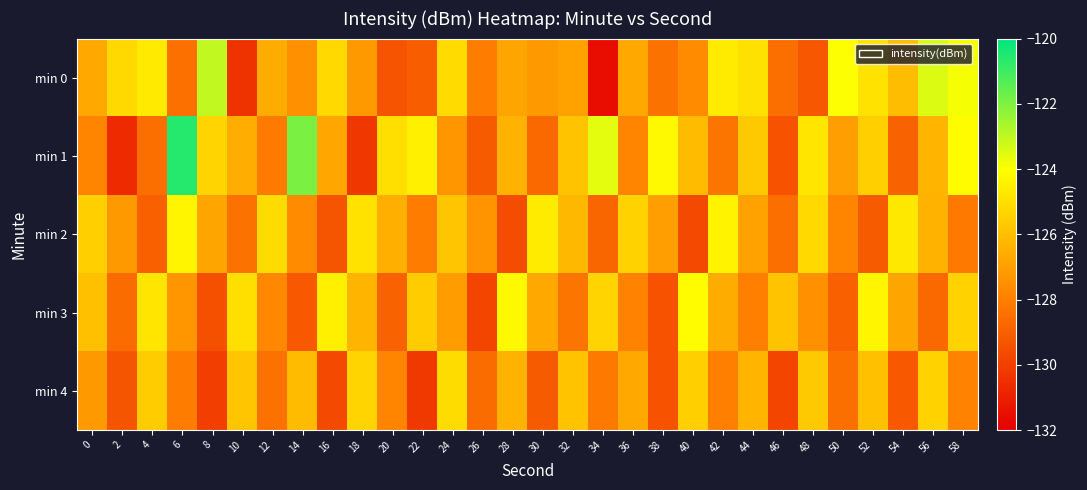

At which category is the sum across all series the highest?

6